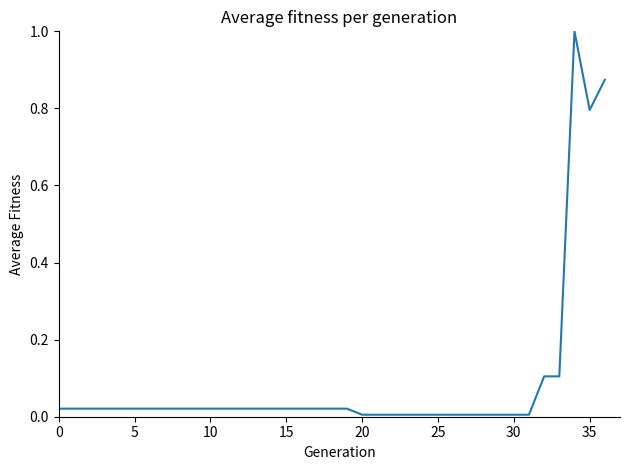

What is the greatest value displayed?

1.0